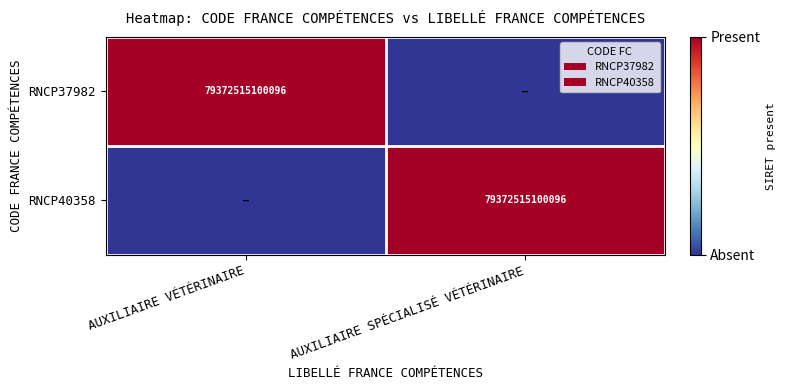

Which category has the highest value across all series?

AUXILIAIRE VÉTÉRINAIRE